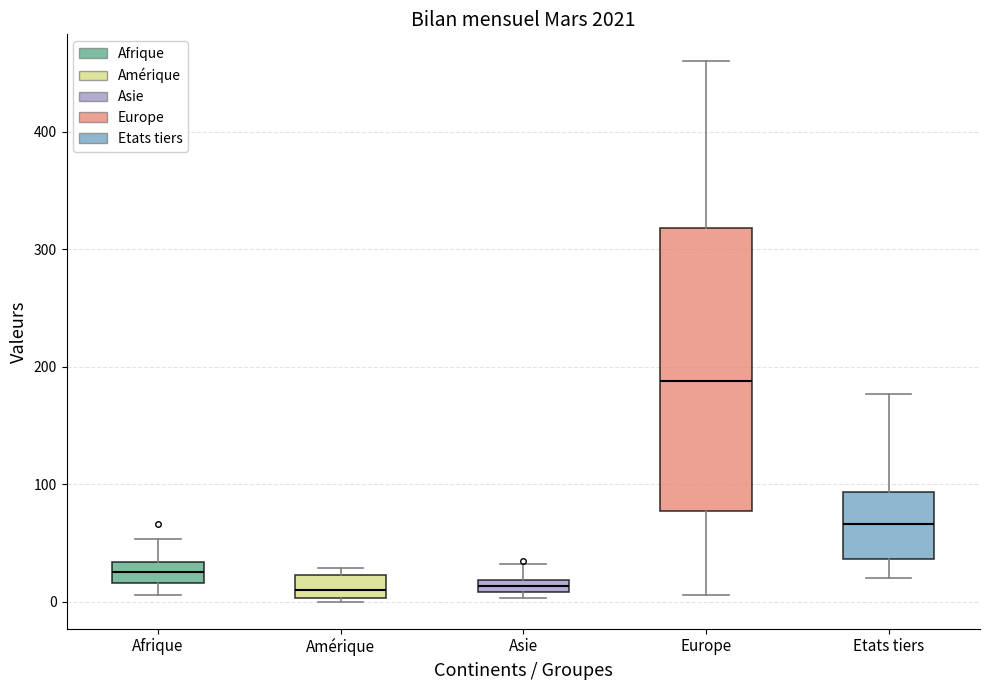

Comparing the boxes themselves (not the whiskers), which one is the tallest?

Europe